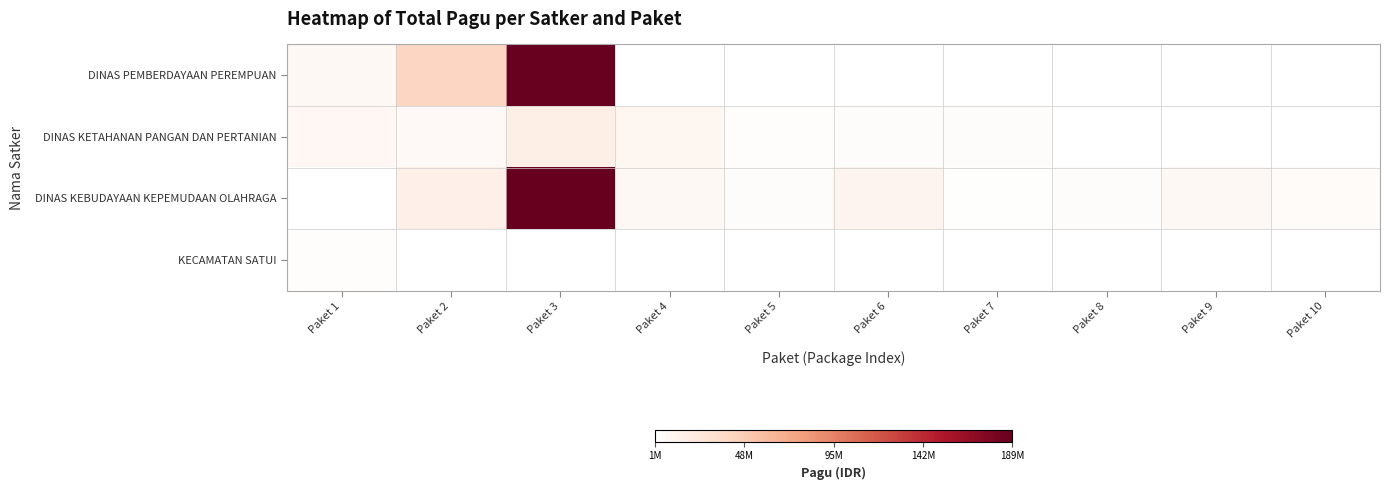

List the series in order of their peak value, lowest first.

KECAMATAN SATUI, DINAS KETAHANAN PANGAN DAN PERTANIAN, DINAS PEMBERDAYAAN PEREMPUAN, DINAS KEBUDAYAAN KEPEMUDAAN OLAHRAGA